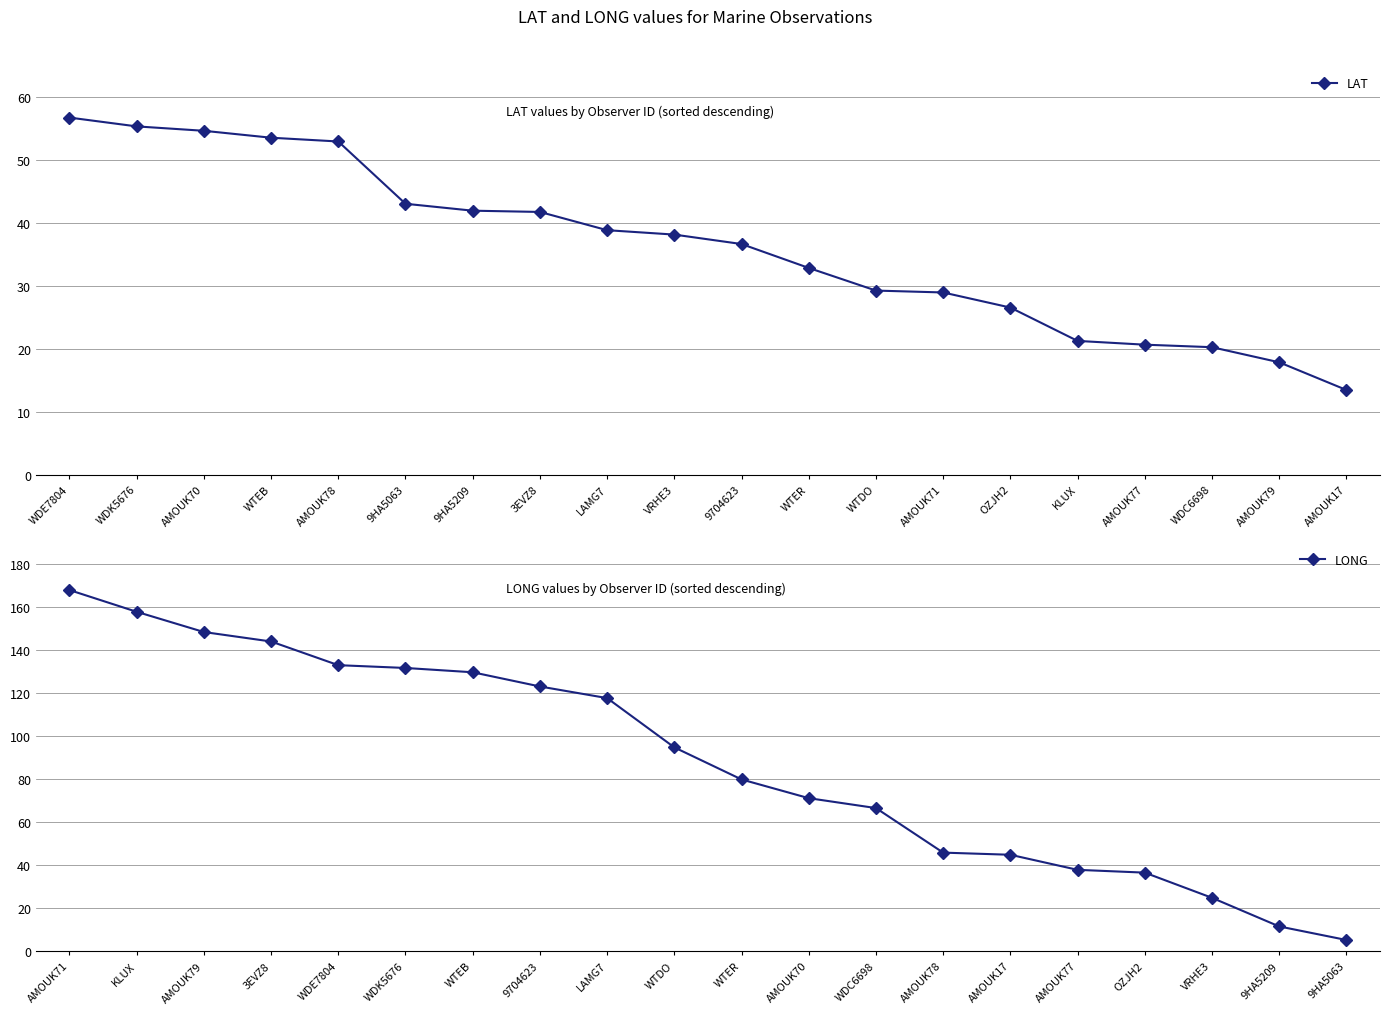

At which label does LAT reach its minimum?

AMOUK17